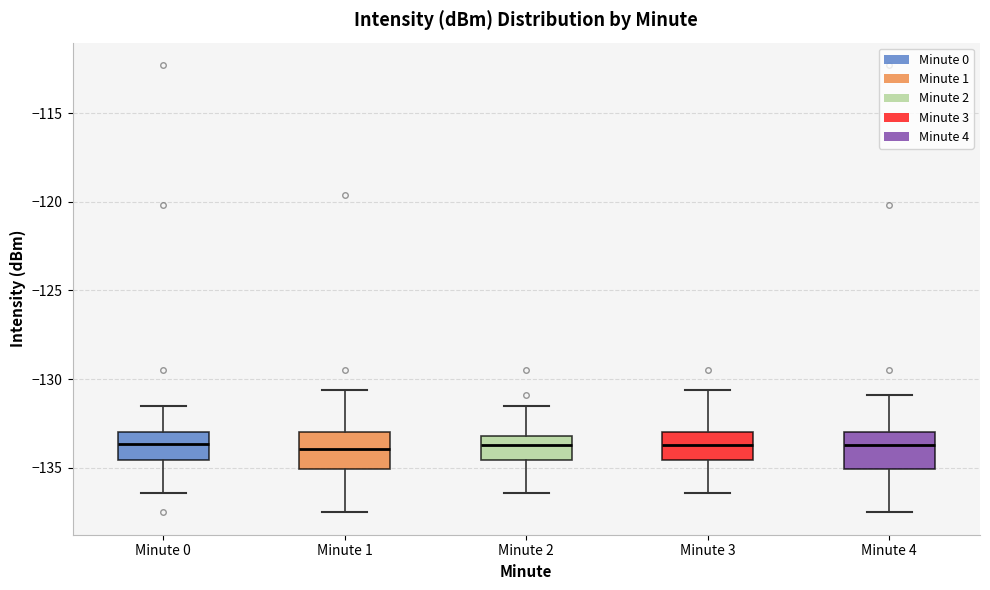

Reading left to right, read every box against the y-axis: the position of its median line, the range the box covers, and the ends of its whiskers. The values are not printed on the chart, so give them approximately, as read against the axis.

Minute 0: median -133.5, box -134.5 to -133.0, whiskers -136.5 to -131.5
Minute 1: median -134.0, box -135.0 to -133.0, whiskers -137.5 to -130.5
Minute 2: median -133.5, box -134.5 to -133.0, whiskers -136.5 to -131.5
Minute 3: median -133.5, box -134.5 to -133.0, whiskers -136.5 to -130.5
Minute 4: median -133.5, box -135.0 to -133.0, whiskers -137.5 to -131.0